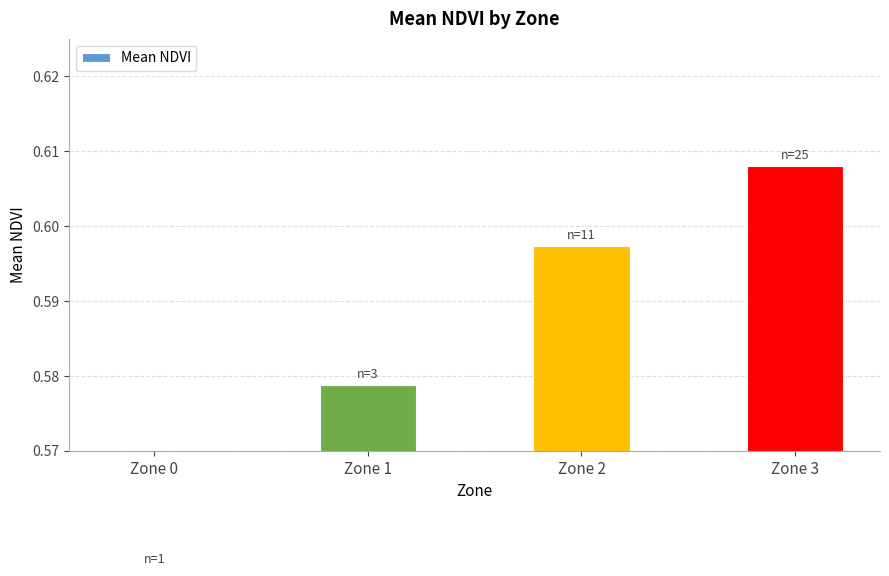

The chart shows a value of 0.6 at Zone 2. True or false?

True